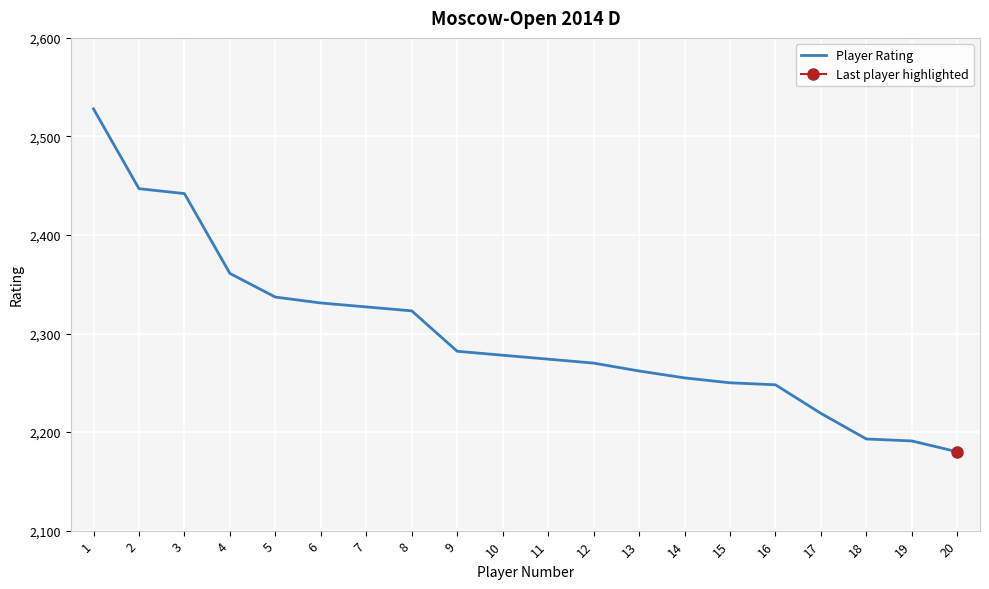

List the labels in order of value, largest first.

1, 2, 3, 4, 5, 6, 7, 8, 9, 10, 11, 12, 13, 14, 15, 16, 17, 18, 19, 20